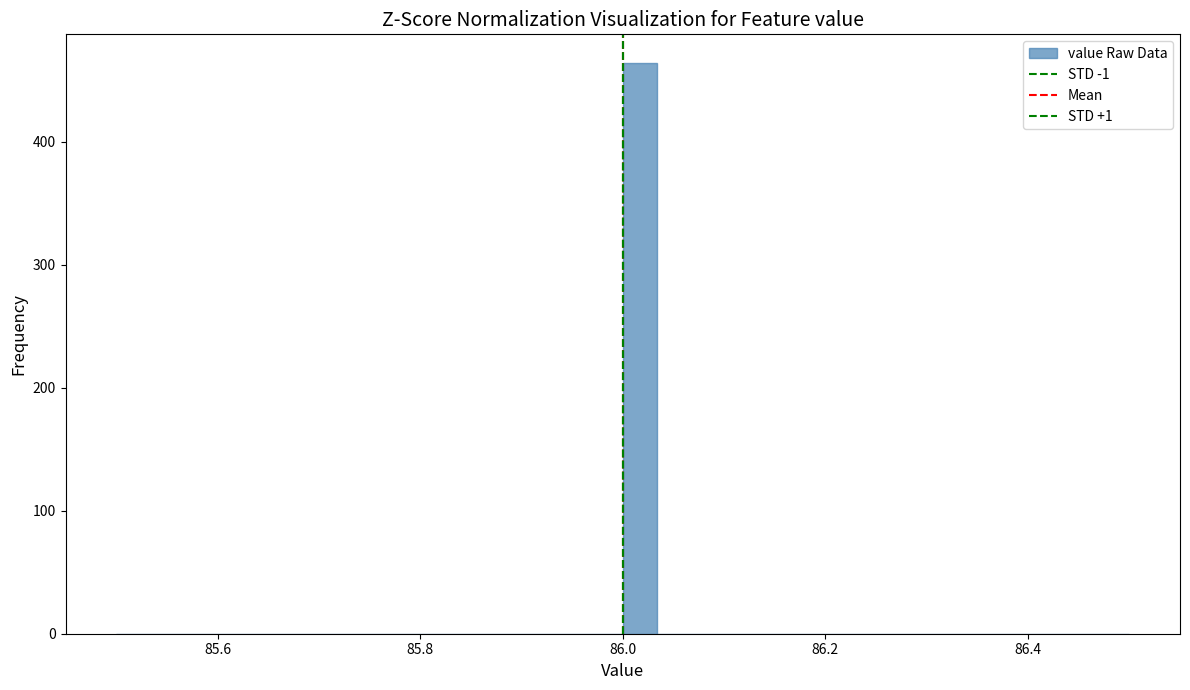

Around what value on the x-axis is the tallest bar? Give the approximate position of its centre, as read against the axis.

86.02